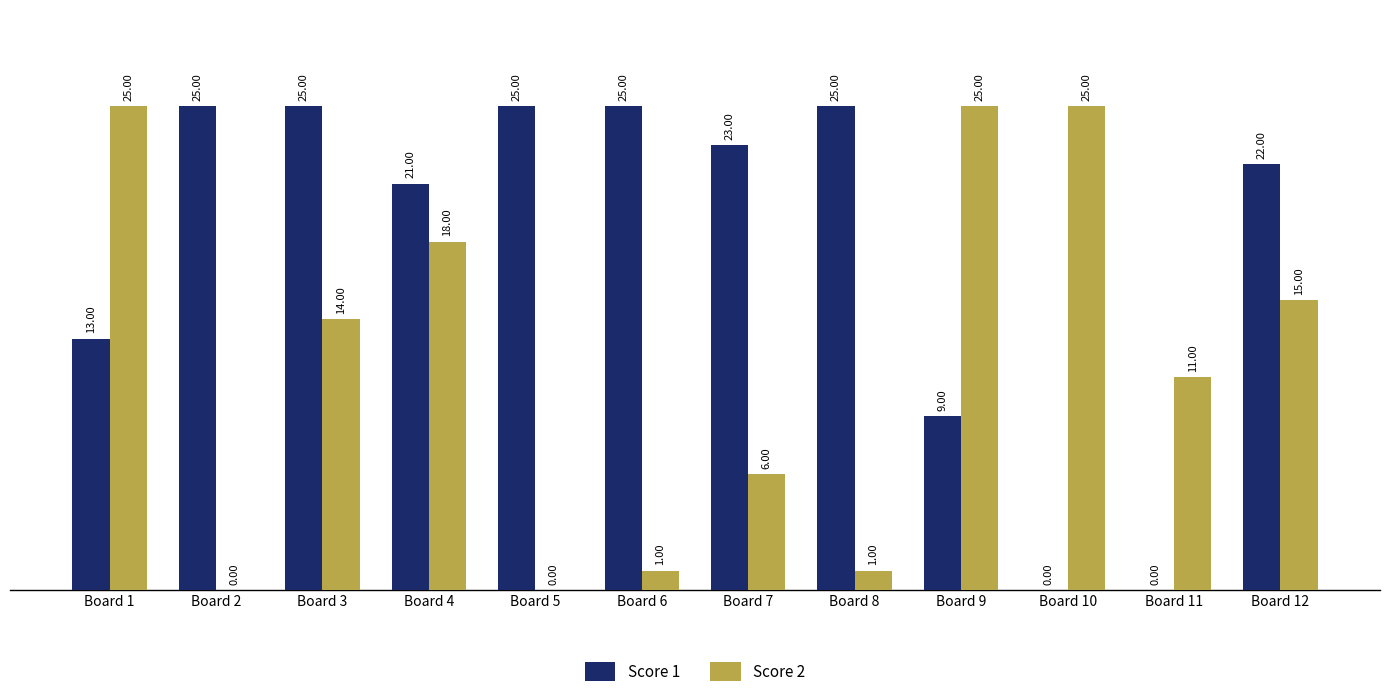

What is the greatest value displayed?

25